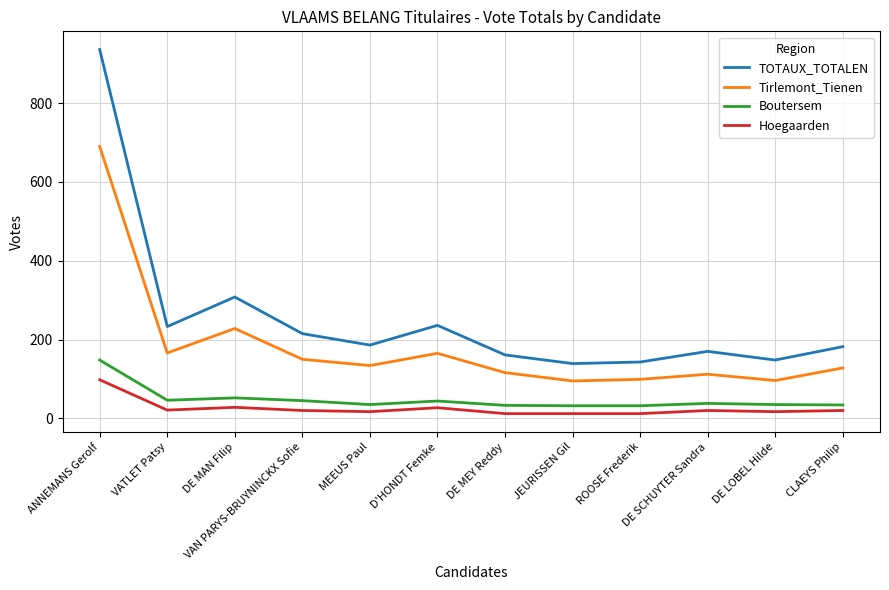

What is the highest value of the TOTAUX_TOTALEN series?

936